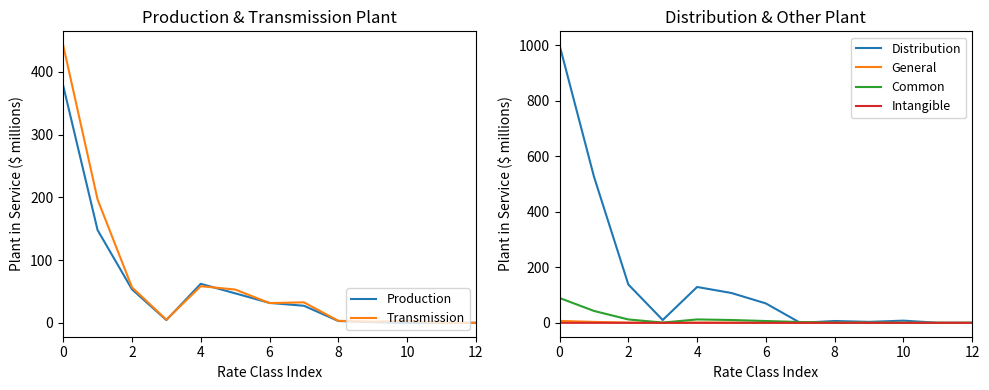

Is it true that Common equals 2.9 at 7?

True